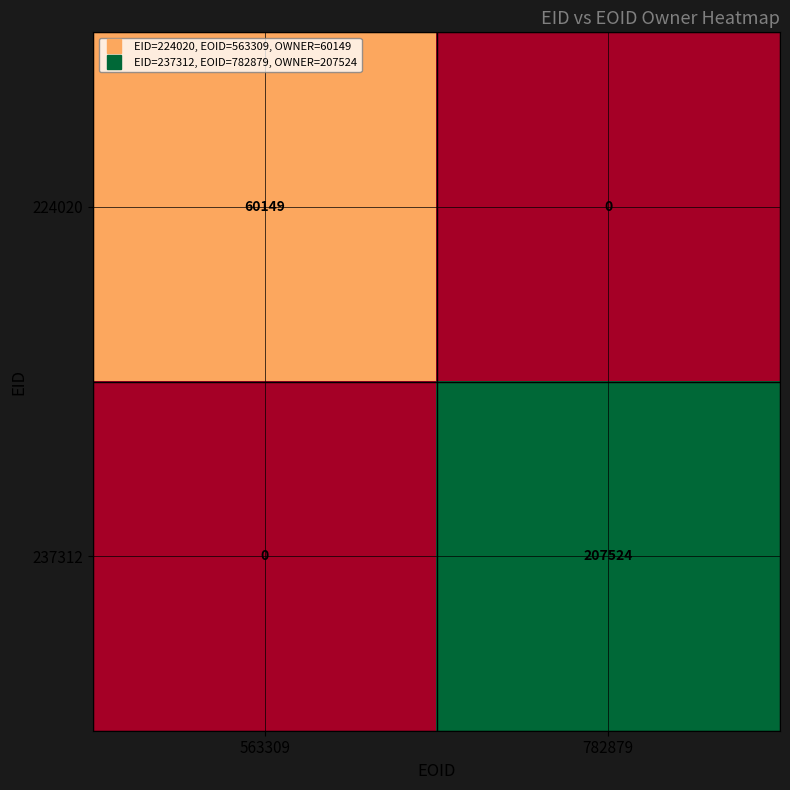

What is the sum of all 224020 values?

60149